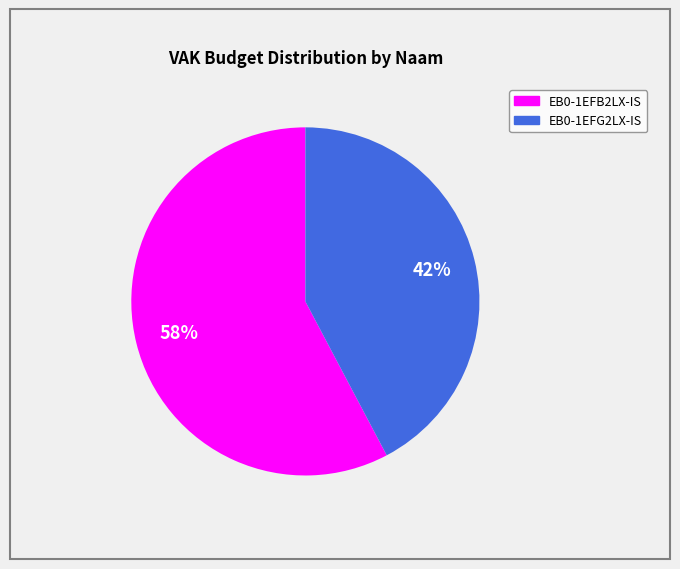

To the nearest percent, what is the combined percentage of EB0-1EFG2LX-IS and EB0-1EFB2LX-IS?

100%